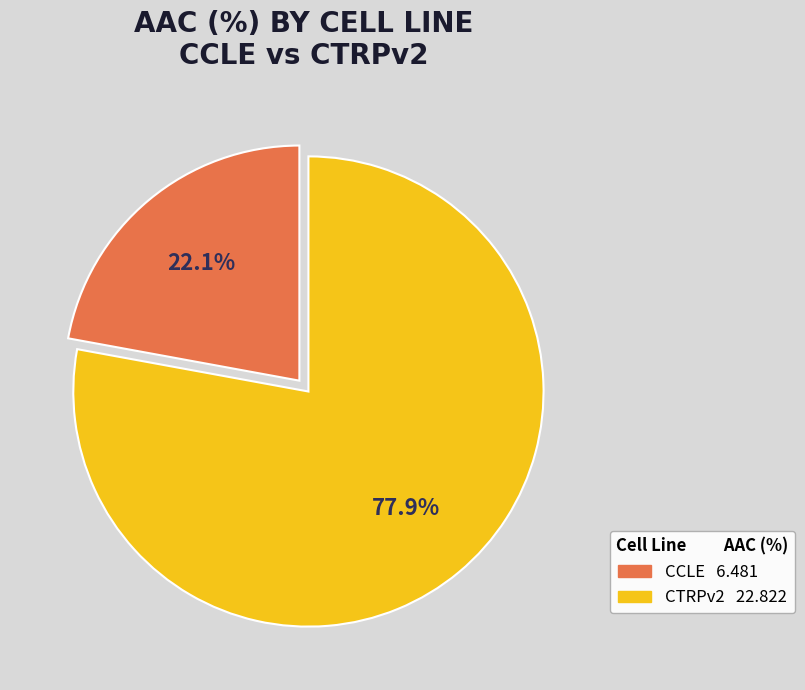

The CCLE slice represents 22% of the pie. True or false?

True